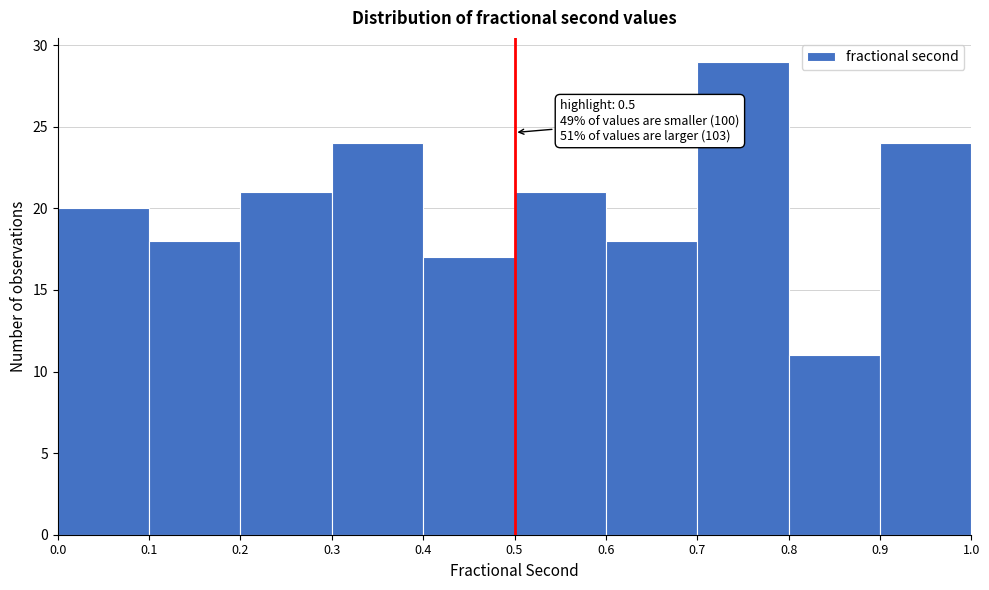

Over which range of the x-axis is the bar tallest?

0.7 to 0.8